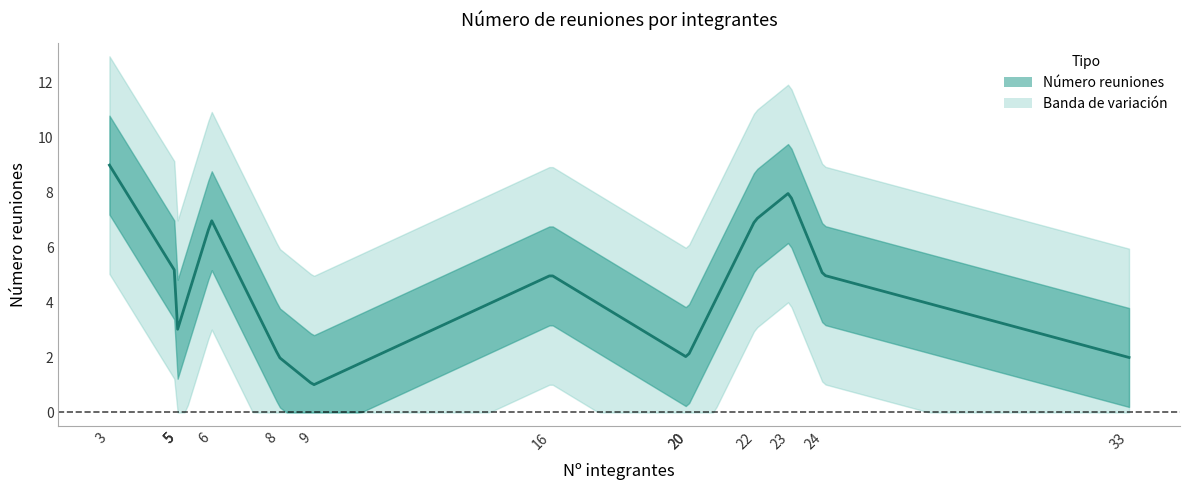

At which category does the data reach its first local peak?

6